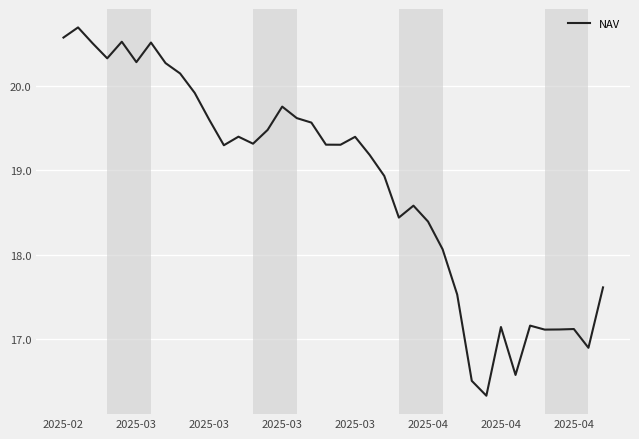

What is the maximum value shown in the chart?

20.7